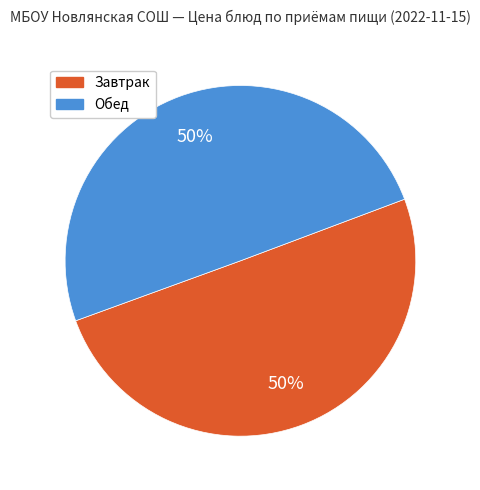

How many segments does this pie chart have?

2